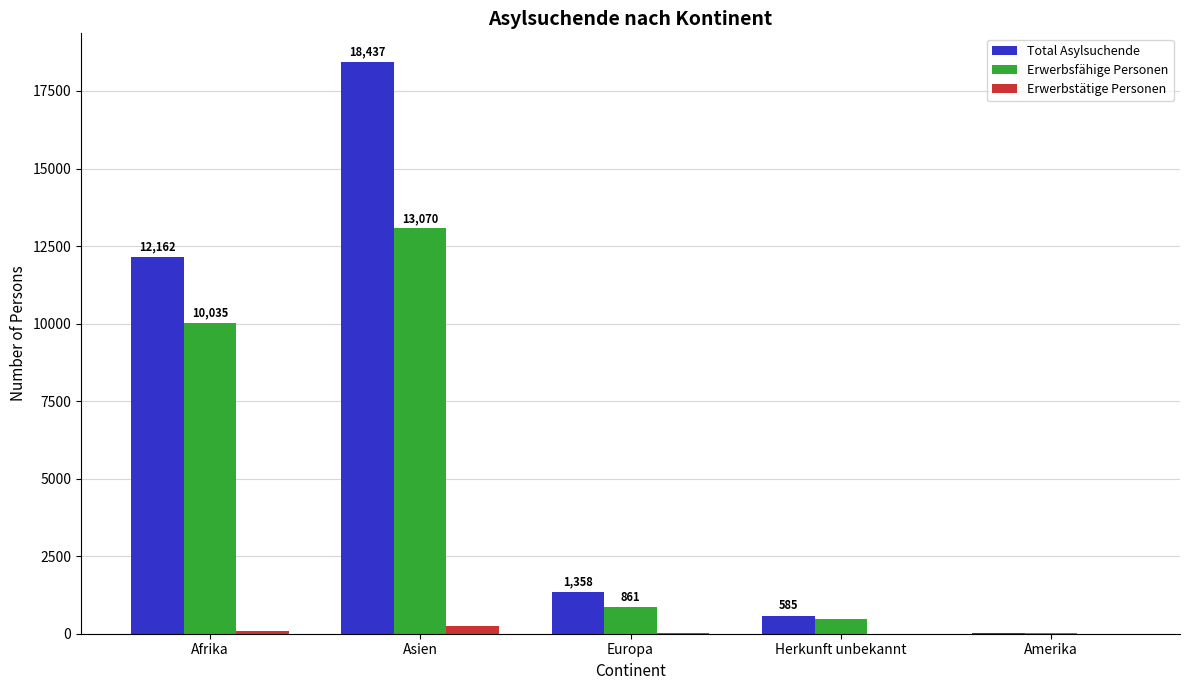

The value of Erwerbsfähige Personen at Afrika is 15917. True or false?

False